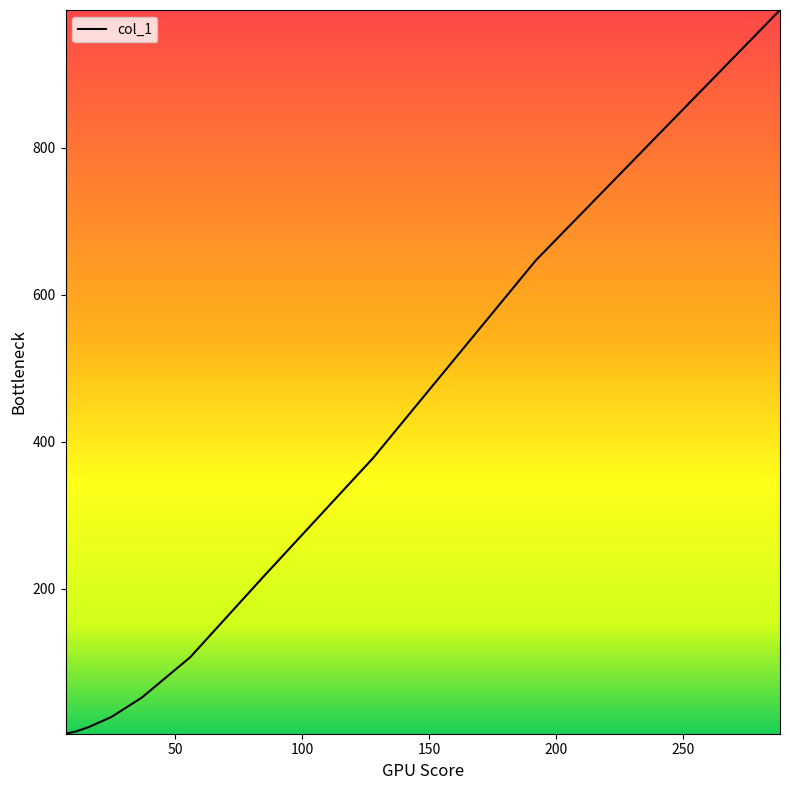

What is the maximum value shown in the chart?

987.2